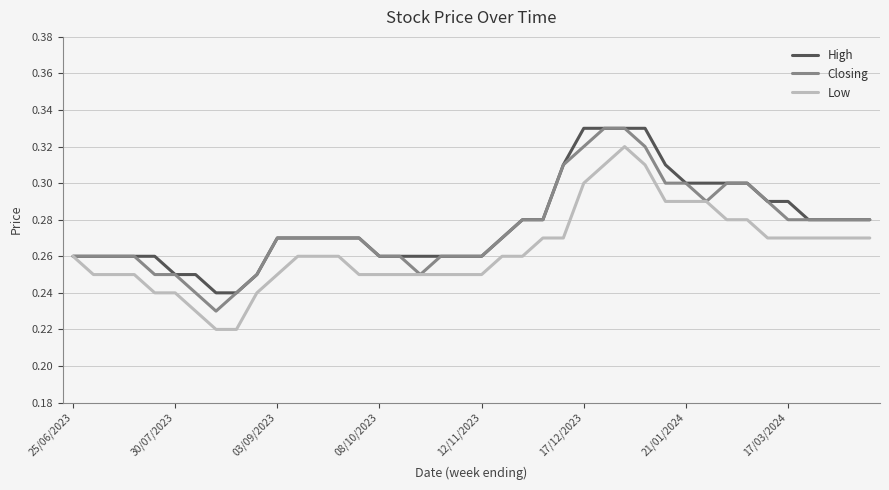

What are all the series names shown in the legend?

High, Closing, Low